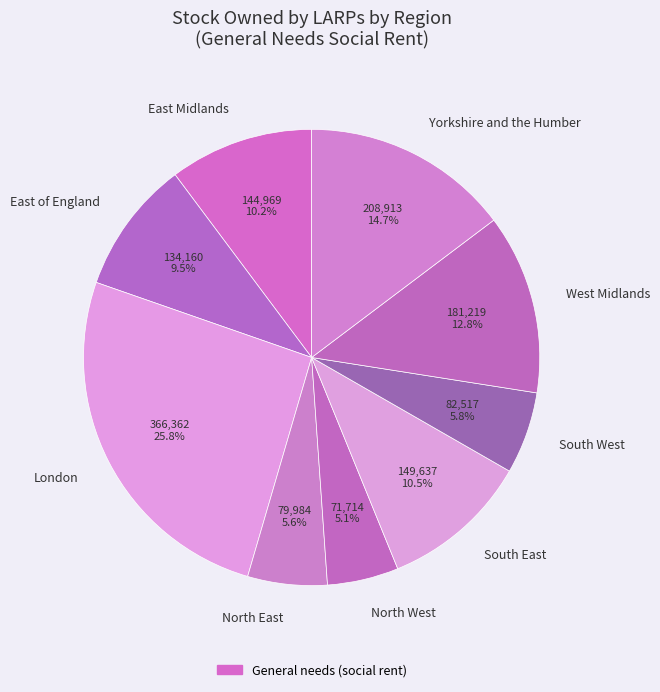

To the nearest percent, what is the difference between the South West and South East slice percentages?

5%